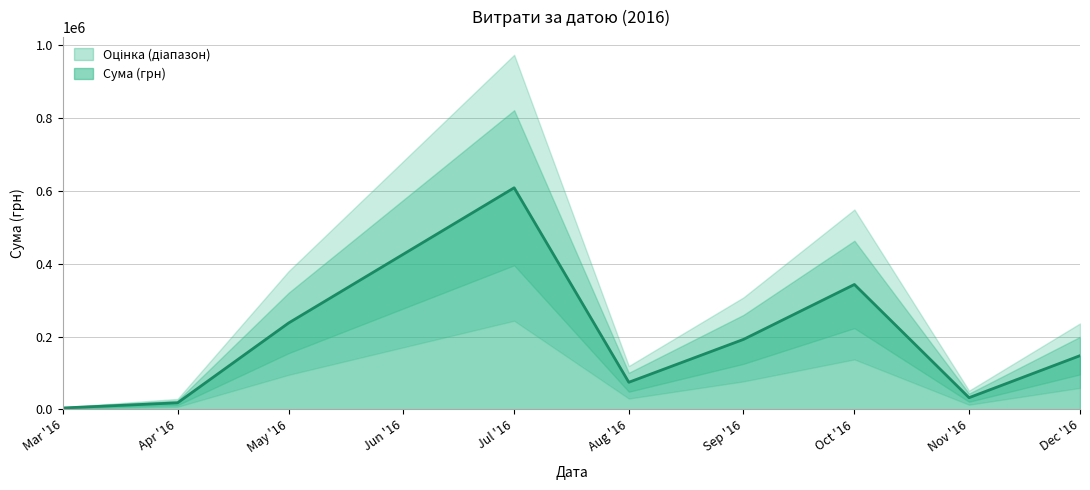

Where is Сума (грн) nearest to the value 306236?

Oct '16